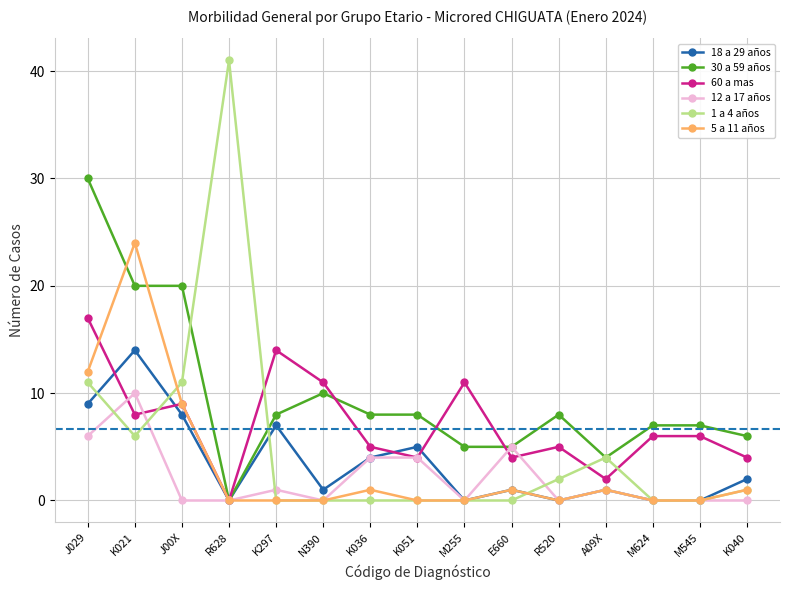

Which series has the largest range (max minus min)?

1 a 4 años